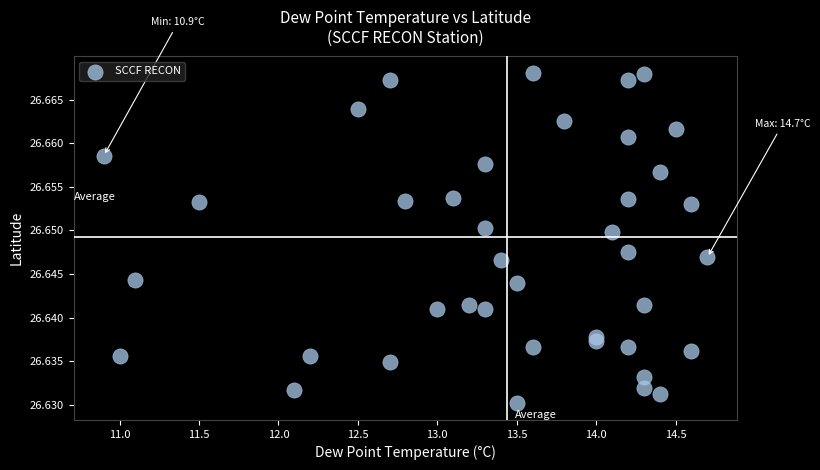

What is the range of X values (max minus min)?

3.8